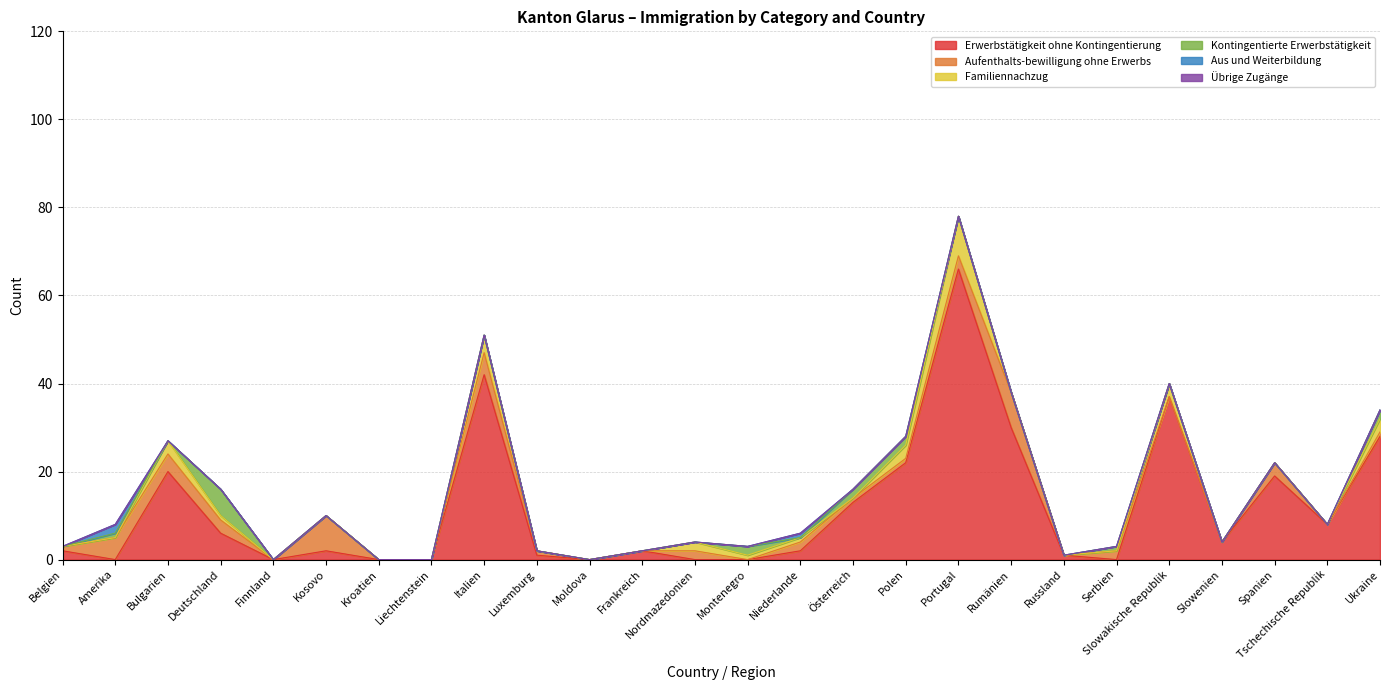

True or false: Kontingentierte Erwerbstätigkeit has more than 0 interior local peaks.

True